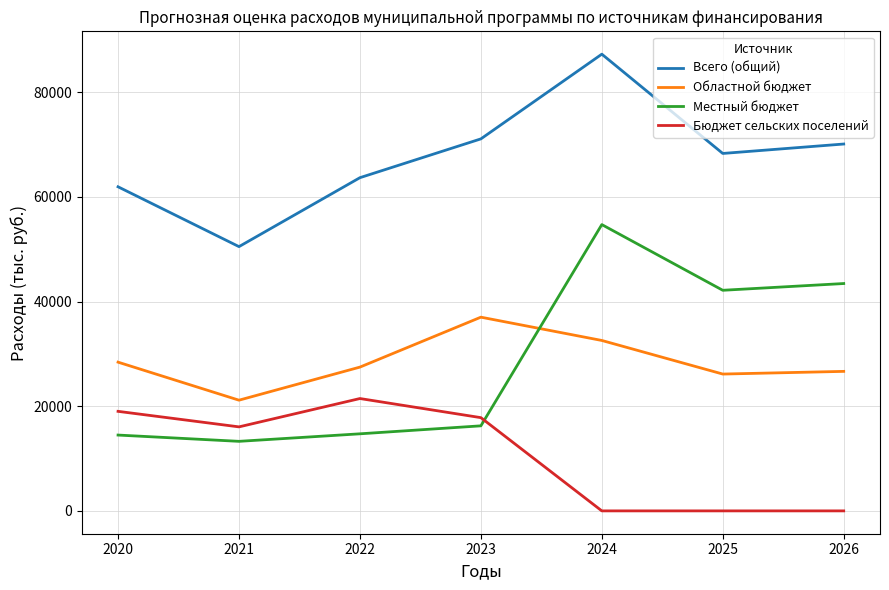

True or false: Местный бюджет and Всего (общий) intersect in this chart.

False